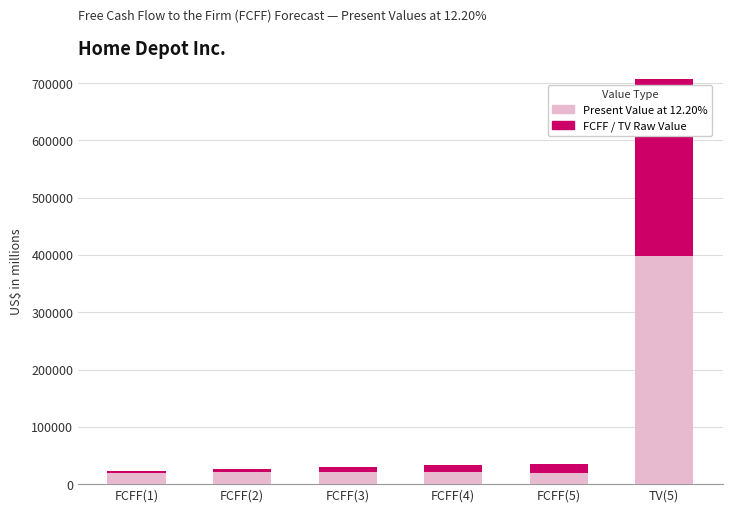

The value of Present Value at 12.20% at FCFF(1) is 20206. True or false?

True